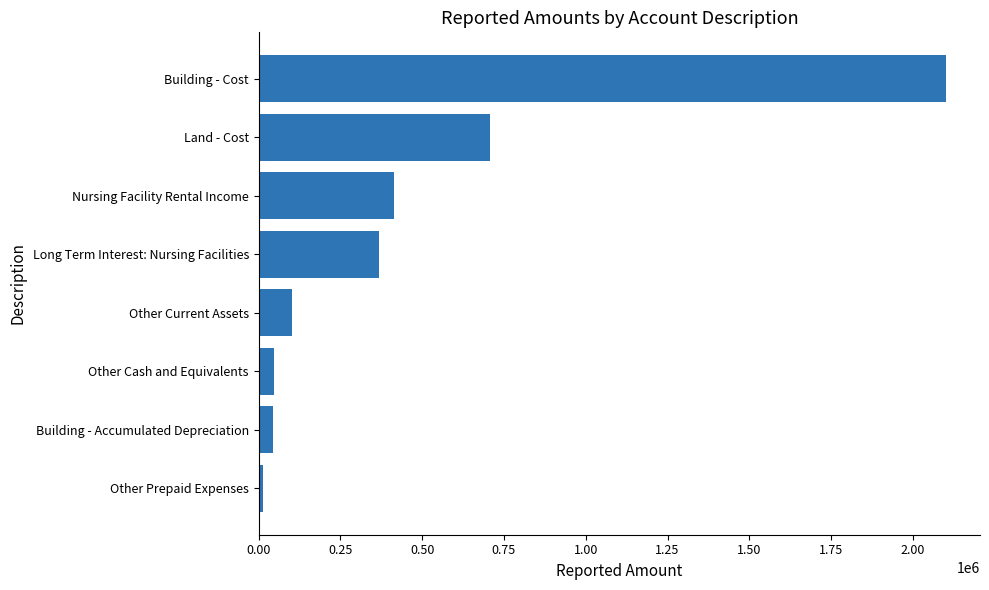

What is the difference between the maximum and minimum values?

2087438